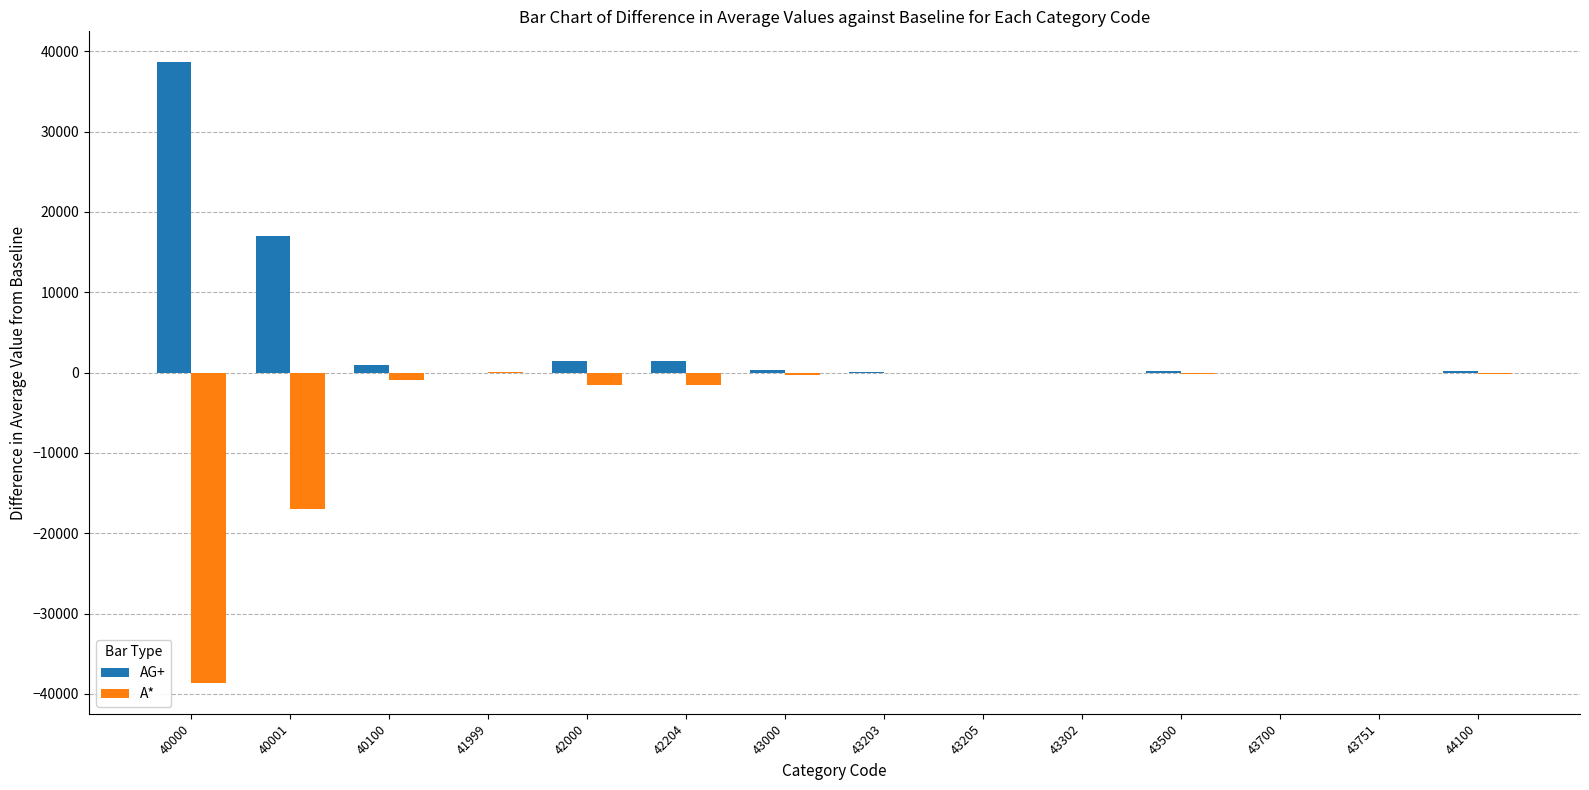

Which category has the highest value in the AG+ series?

40000